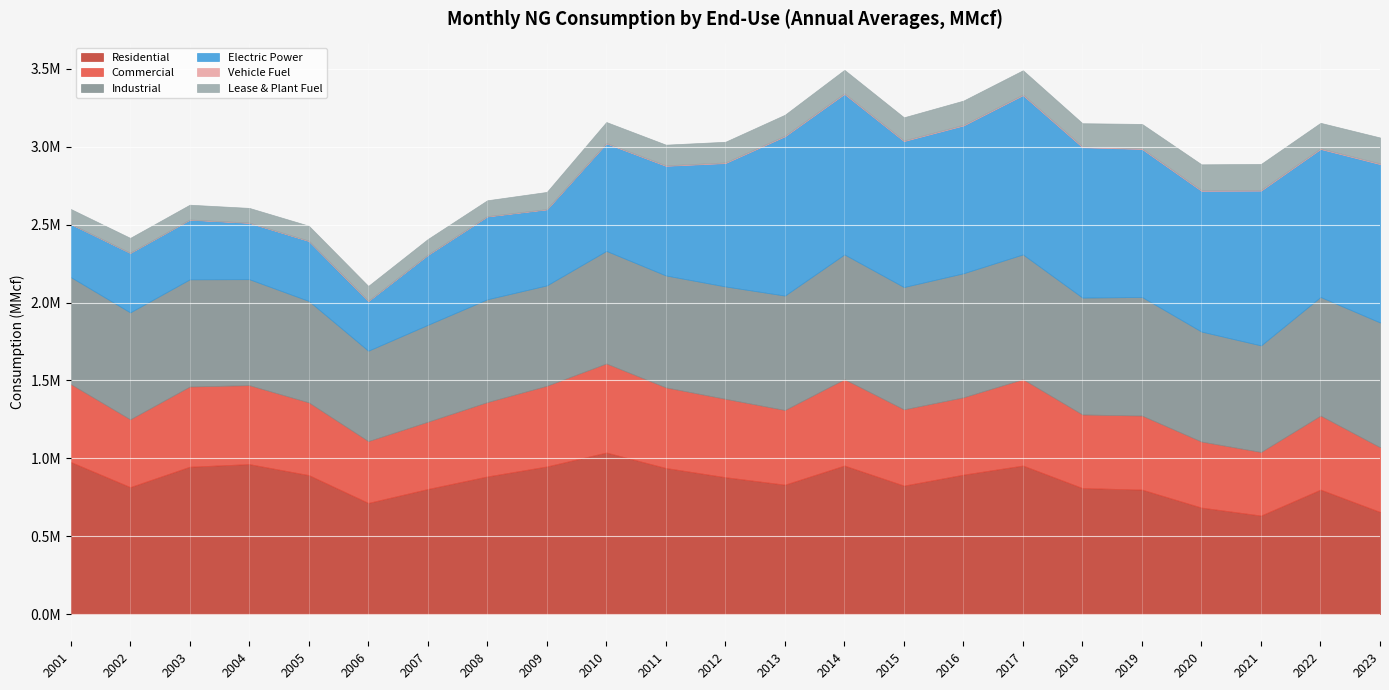

Rank the categories by Electric Power value from lowest to highest.

2006, 2001, 2004, 2002, 2003, 2005, 2007, 2009, 2008, 2010, 2011, 2012, 2020, 2015, 2016, 2019, 2022, 2018, 2021, 2023, 2013, 2017, 2014